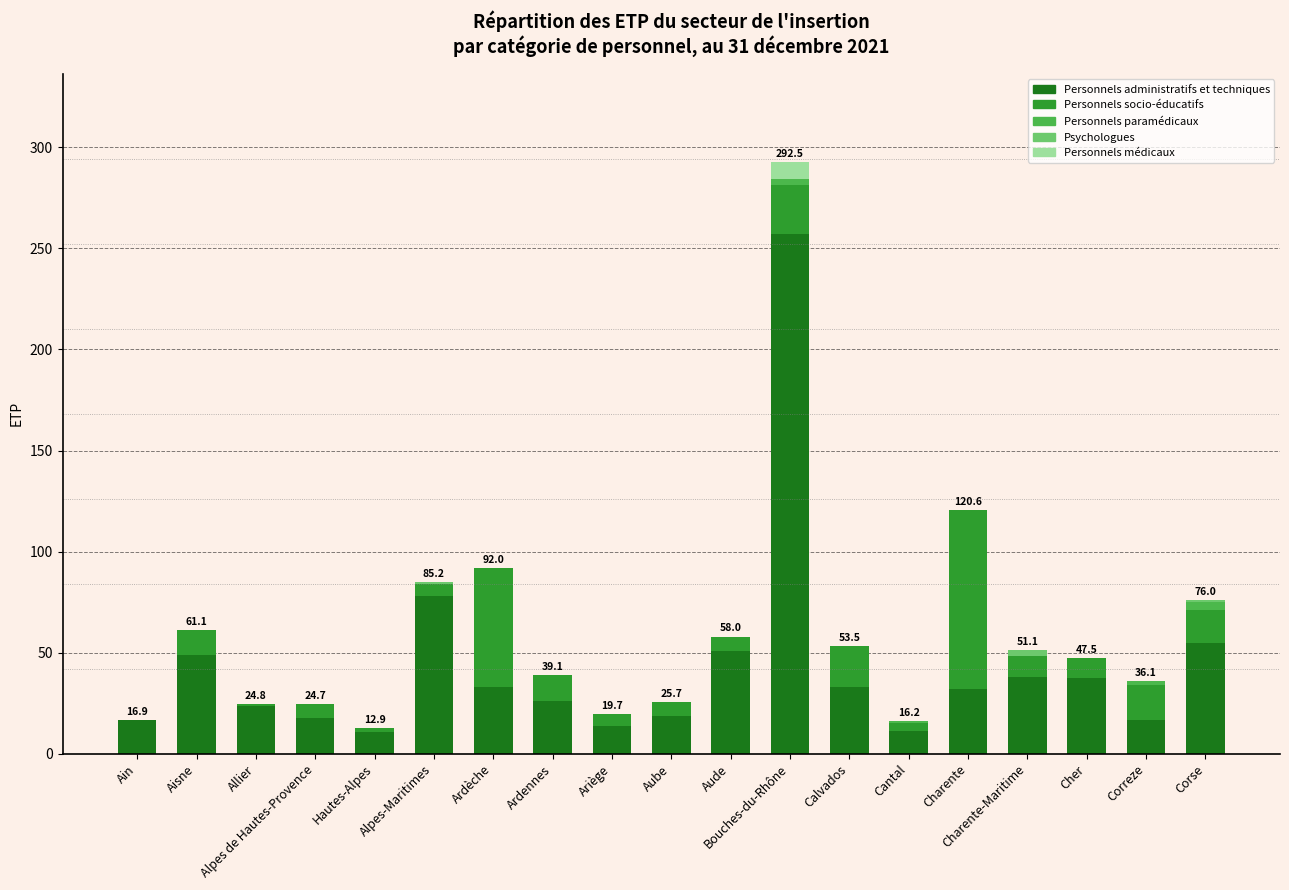

At which category is the sum across all series the highest?

Bouches-du-Rhône